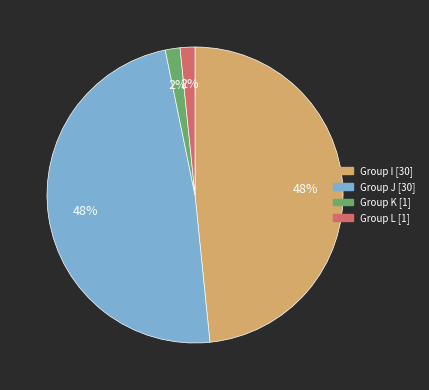

How many slices are in this pie chart?

4